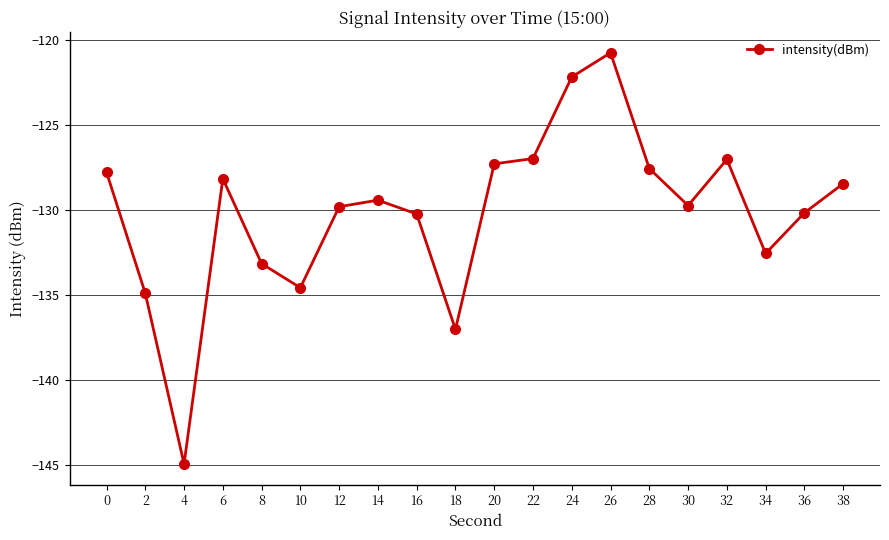

How many distinct data groups are displayed?

1